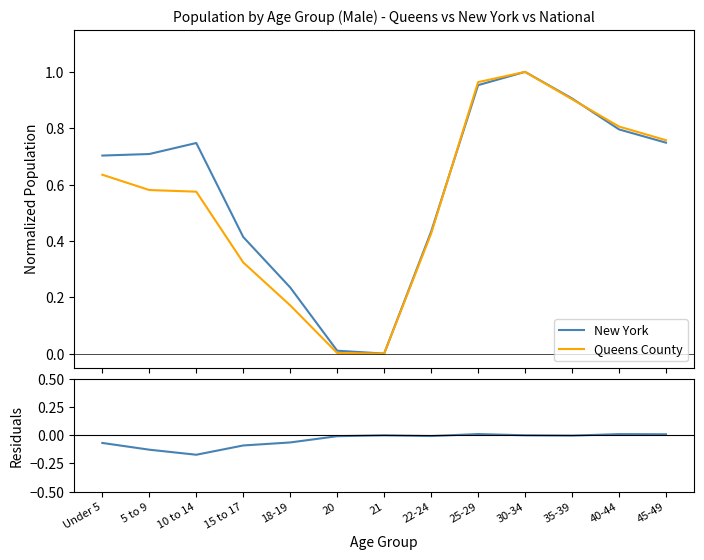

At which label does New York reach its minimum?

21